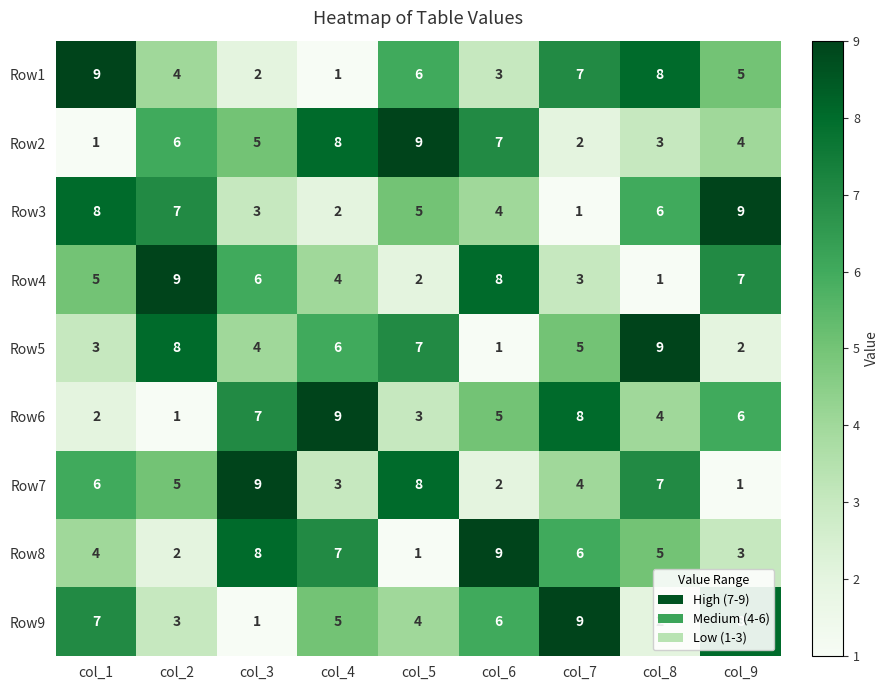

At which label is Row1 closest to 5?

col_9